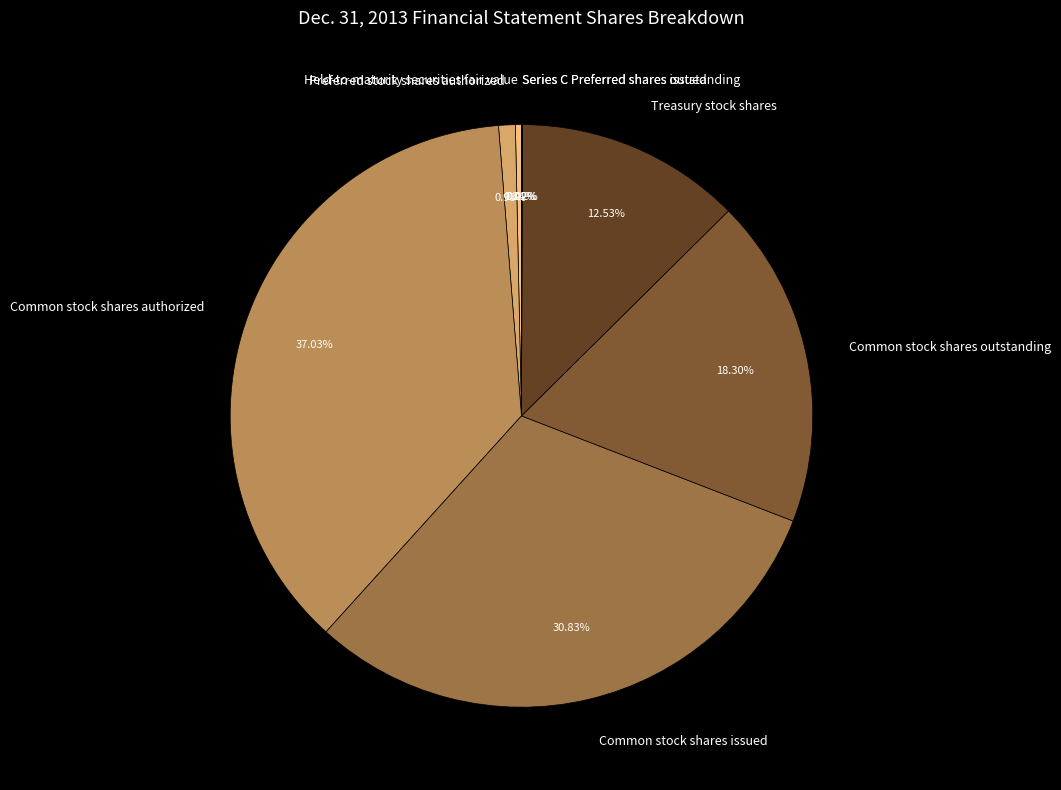

Approximately how many times larger is the value at Common stock shares issued compared to Held-to-maturity securities fair value?

91.9